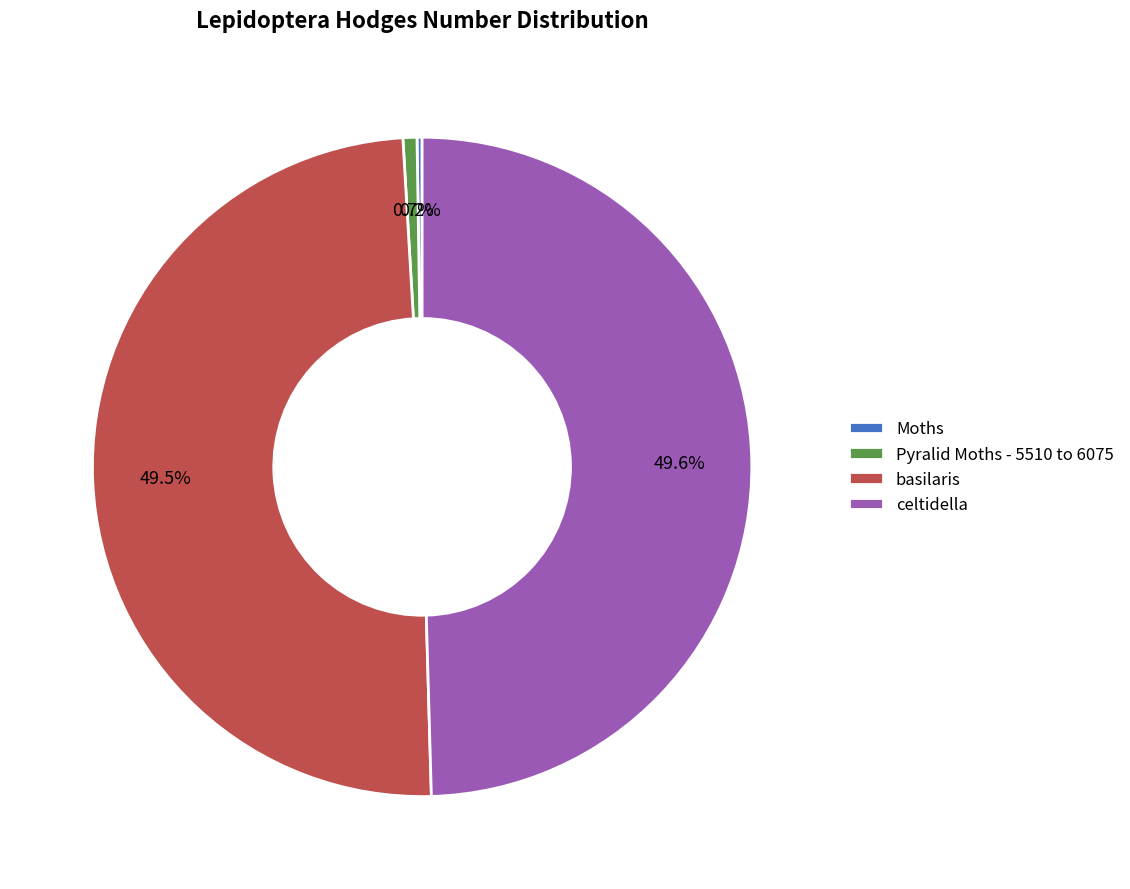

Approximately how many times larger is the value at basilaris compared to celtidella?

1.0